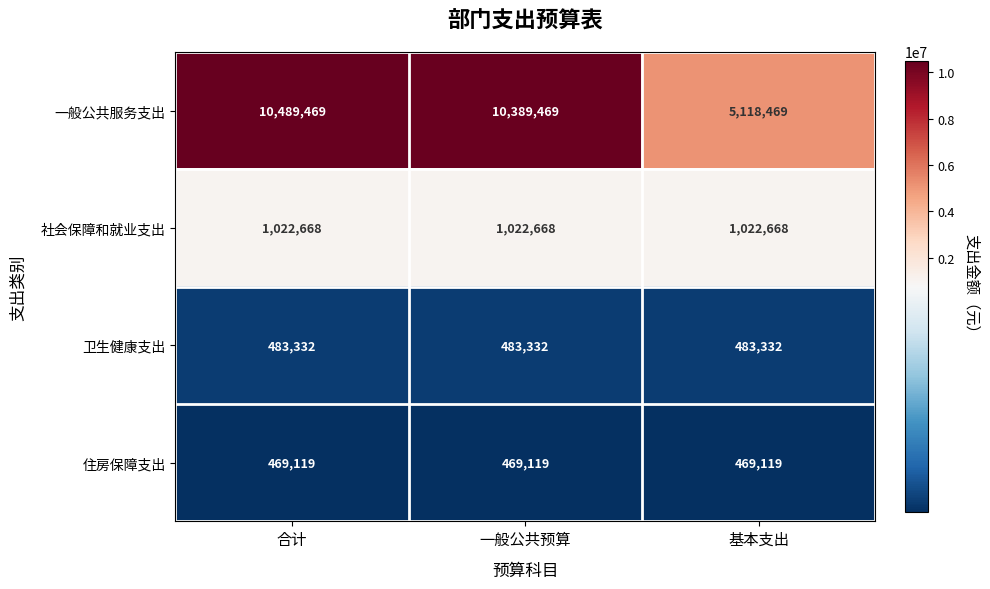

What is the sum of the 一般公共服务支出 values at 基本支出 and 合计?

15607938